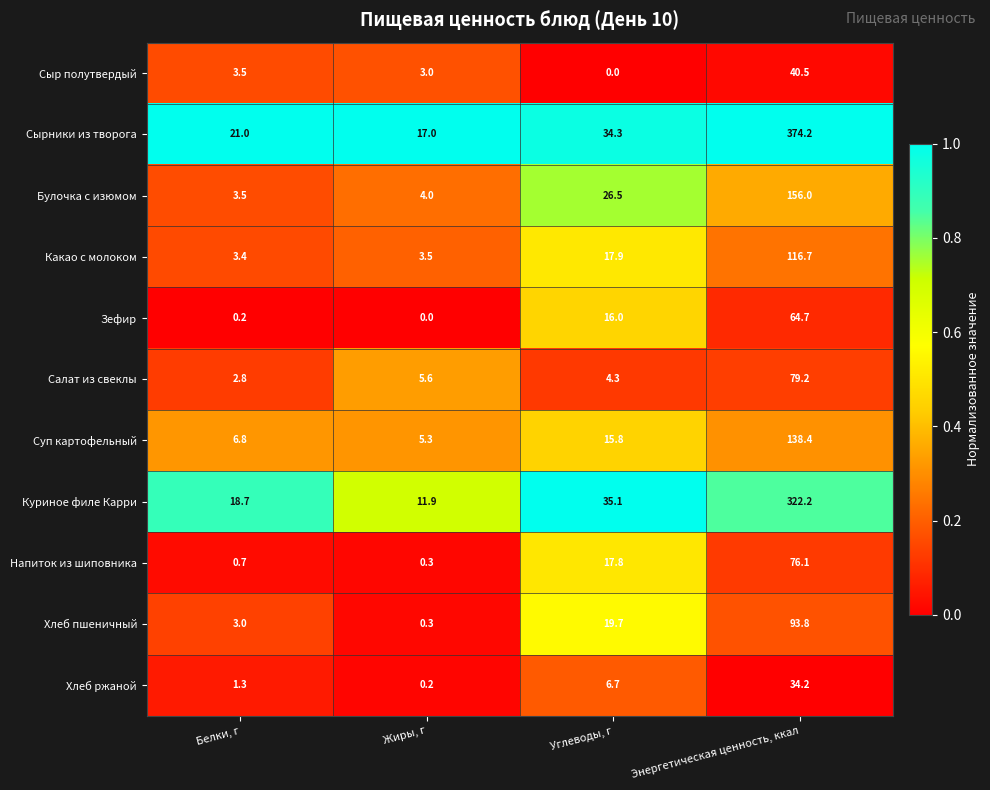

What is the total value across all series at Углеводы, г?

194.1